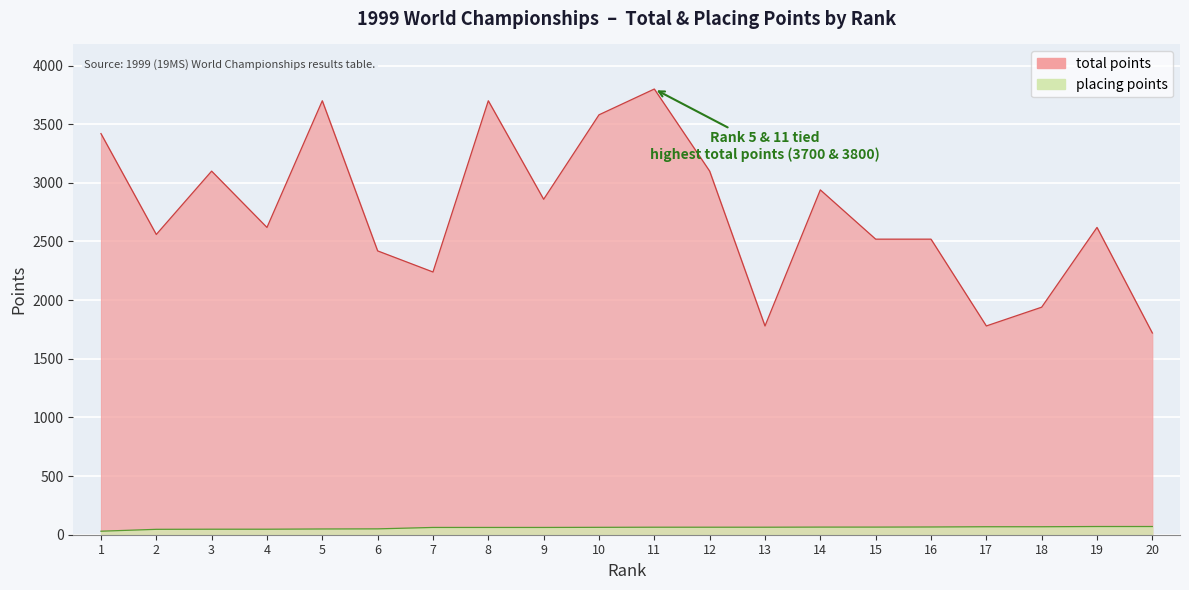

What is the approximate value of total points at 10, to the nearest 50?

3600